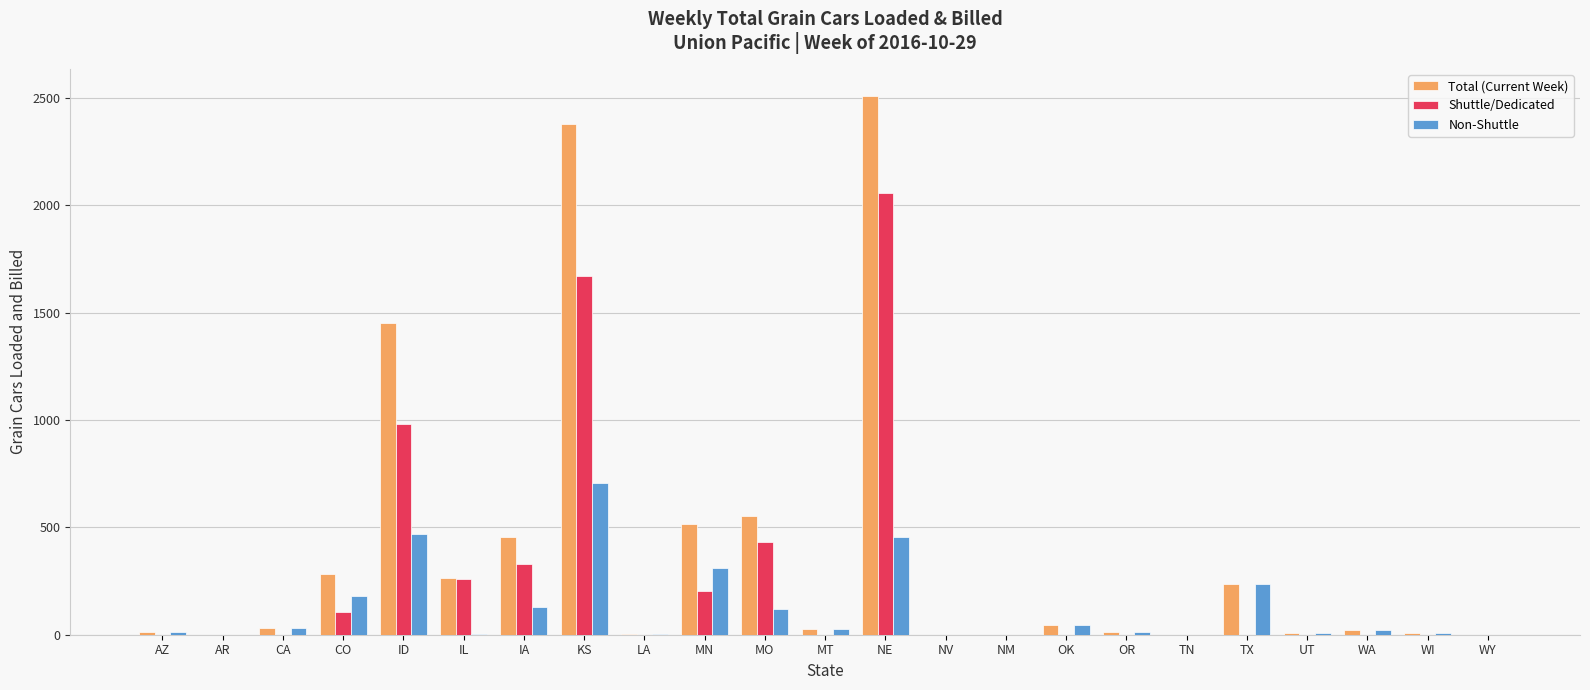

Count the number of categories in the chart.

23